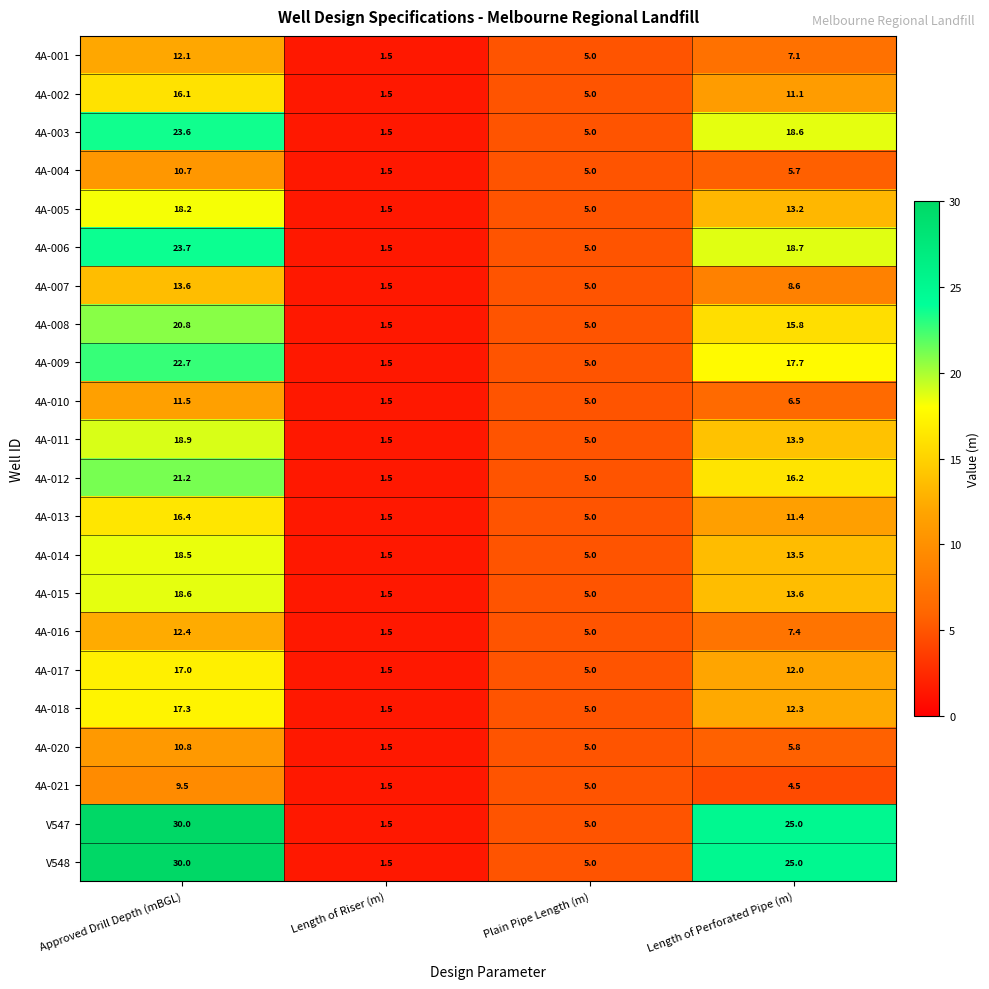

At which label does 4A-009 first exceed 17?

Approved Drill Depth (mBGL)